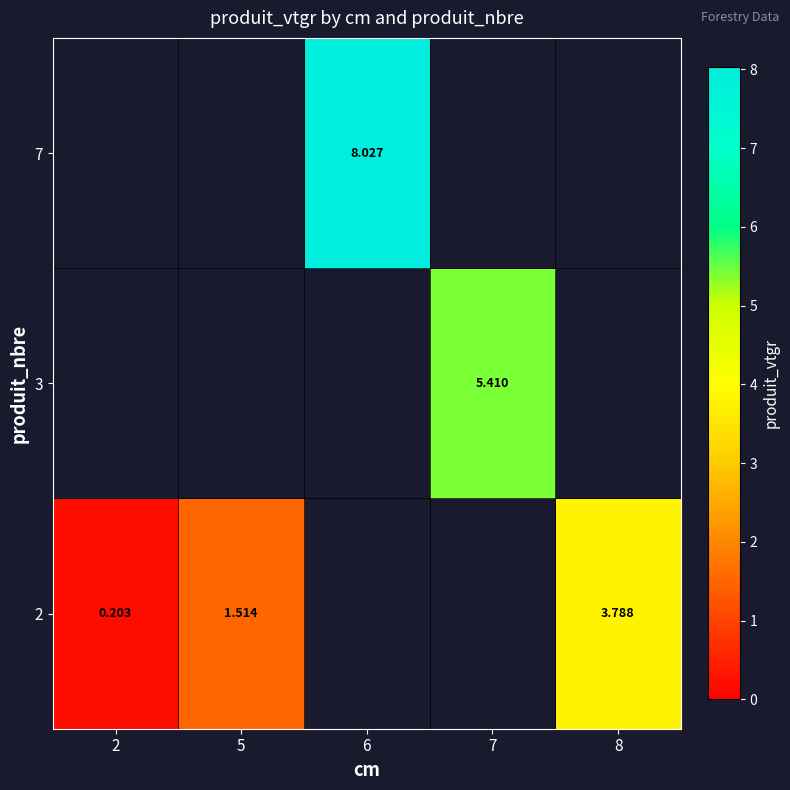

At how many categories does at least one series exceed 3?

3